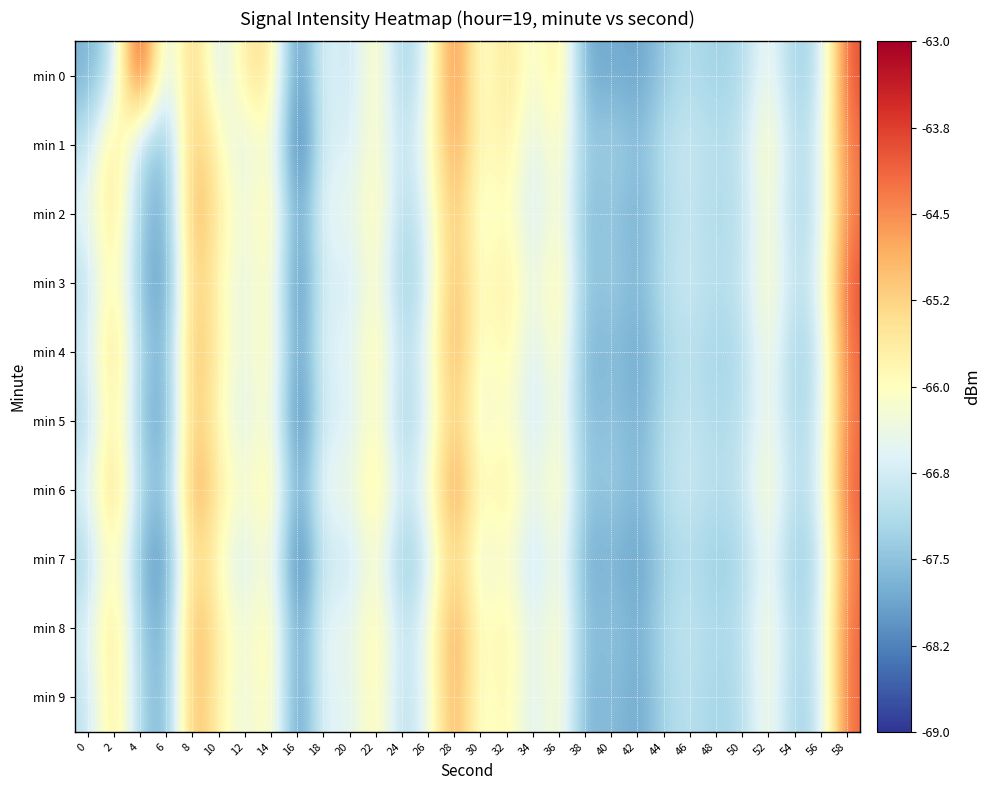

Which series has the widest spread of values?

min 0